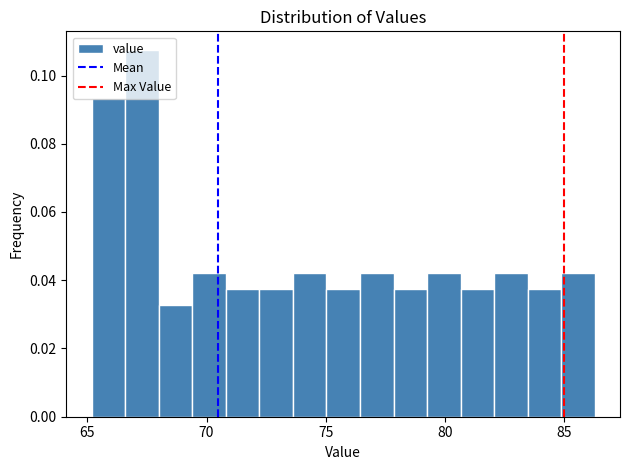

Read against the x-axis, roughly where is the centre of the tallest bar?

67.5